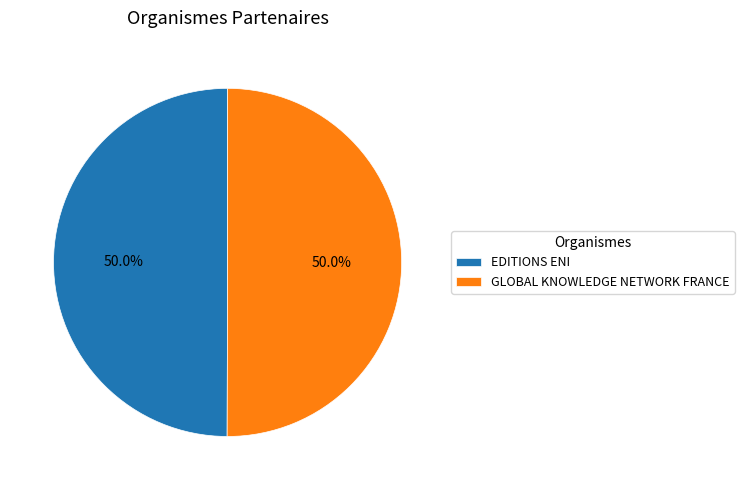

What percentage is NOT represented by GLOBAL KNOWLEDGE NETWORK FRANCE?

50.0%